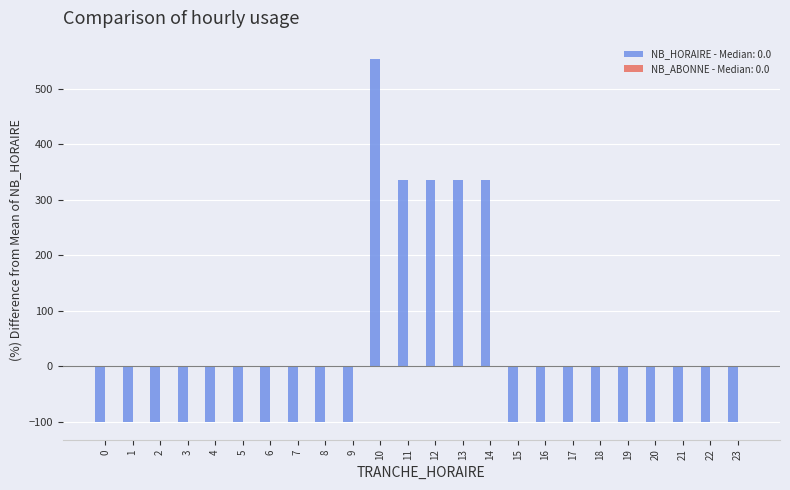

What is the value of the 6th bar from the left?

-100.0